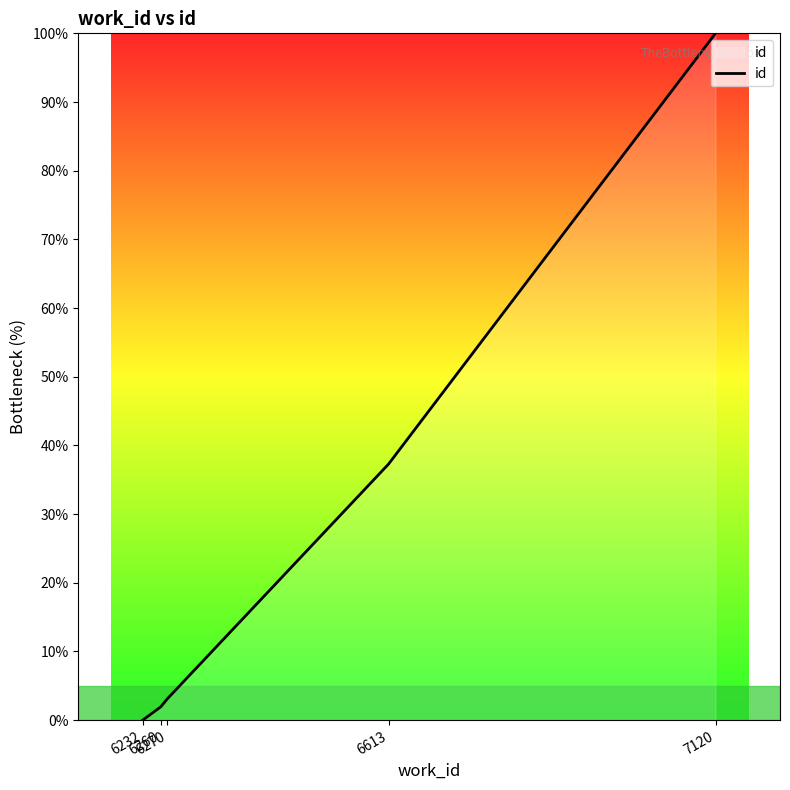

How many lines are shown in the chart?

1